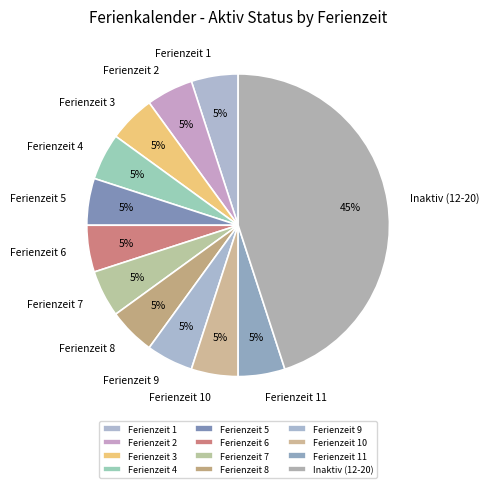

Do Ferienzeit 10 and Ferienzeit 6 together represent more than half of the pie?

No